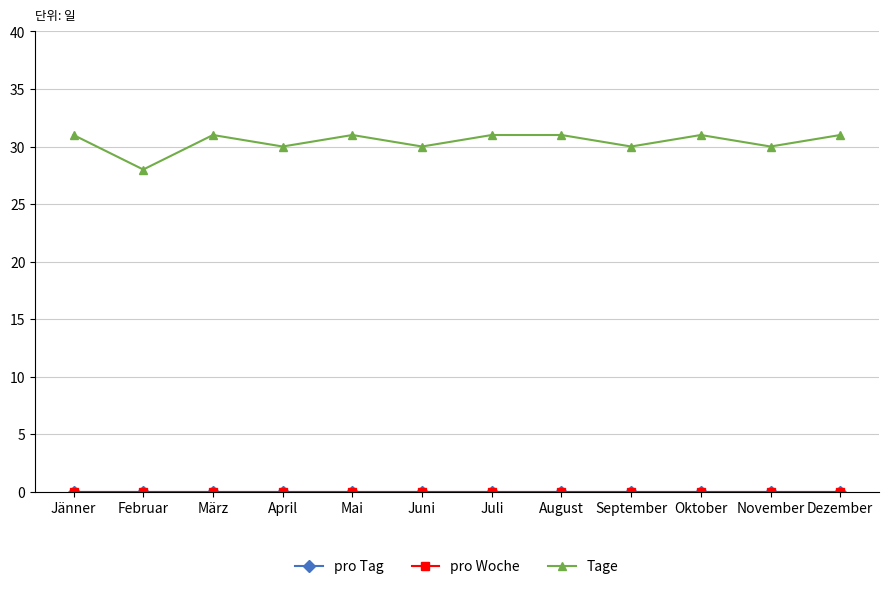

At Oktober, list the series in order from smallest to largest.

pro Tag, pro Woche, Tage